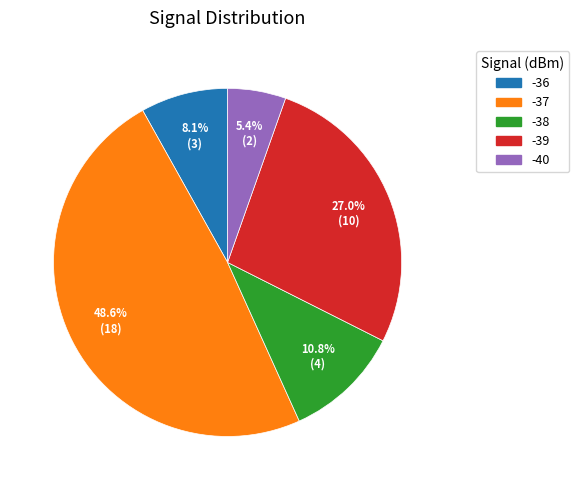

Count the number of slices in the pie.

5